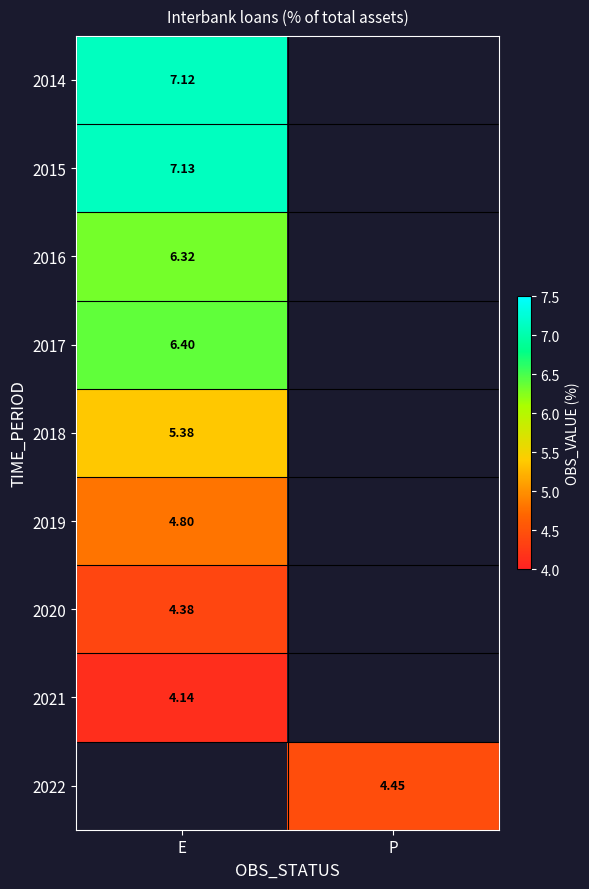

At how many categories does at least one series exceed 5?

1